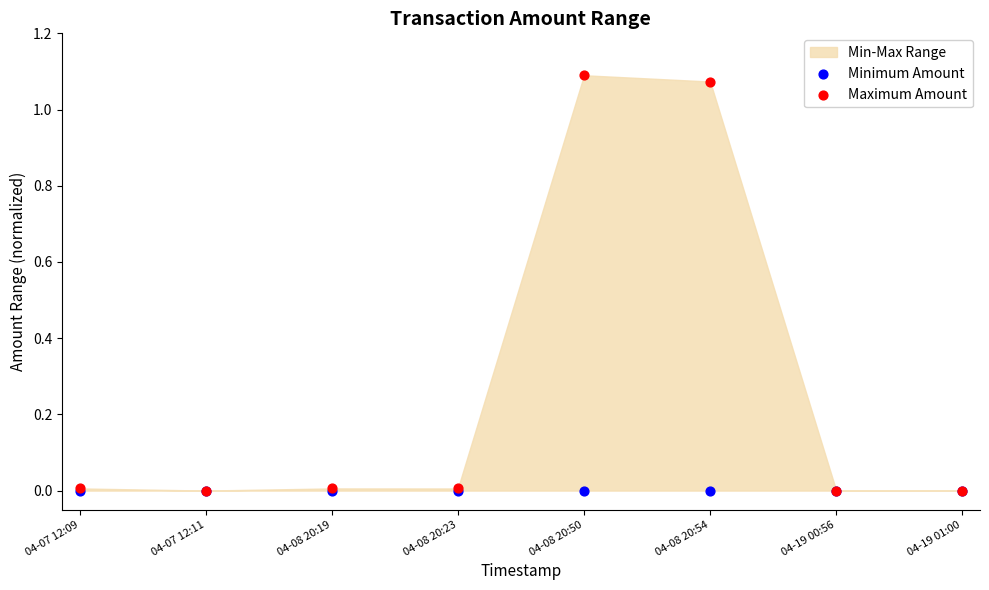

Which series has the largest Y range (max minus min)?

Maximum Amount